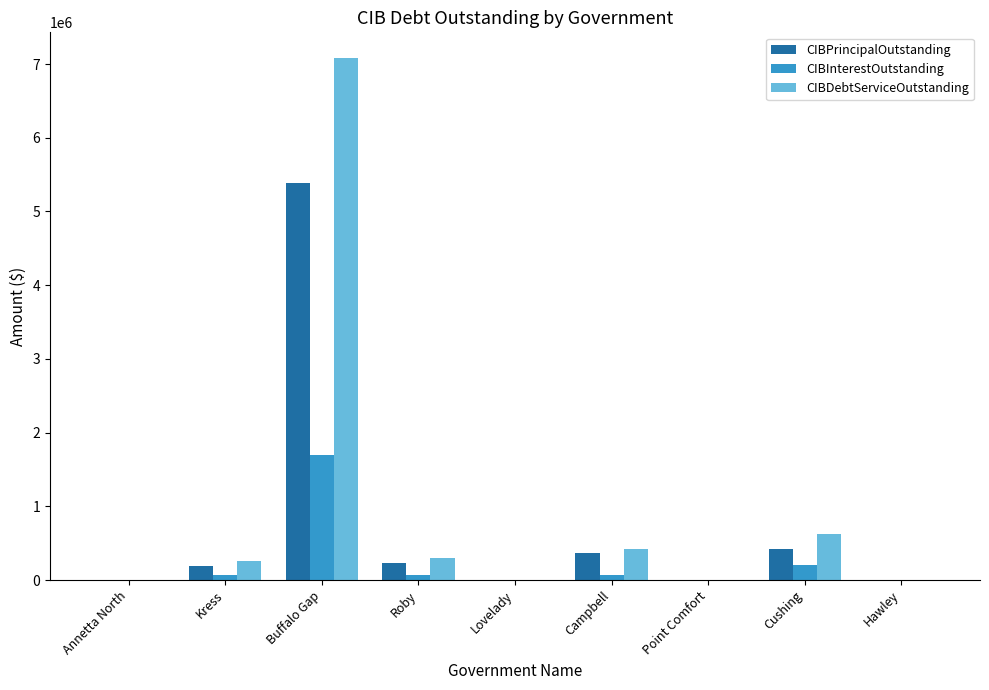

Are the bars horizontal?

No